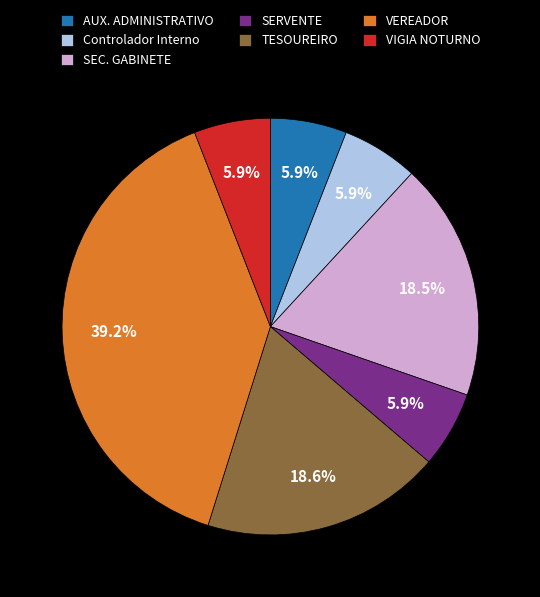

Which has a higher value, SERVENTE or SEC. GABINETE?

SEC. GABINETE